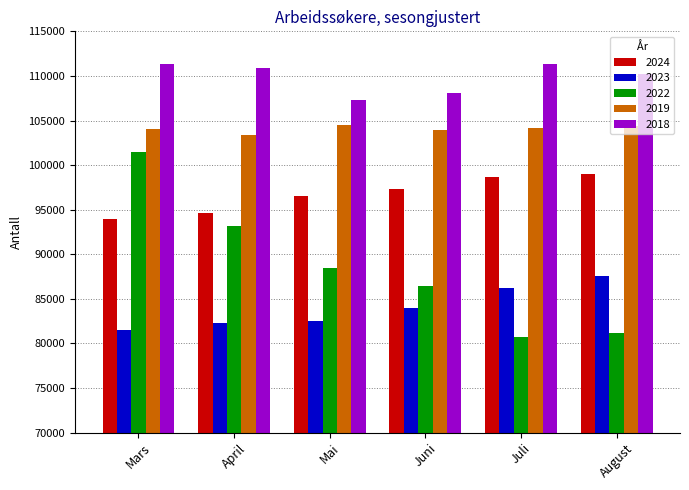

How many categories are shown in the chart?

6